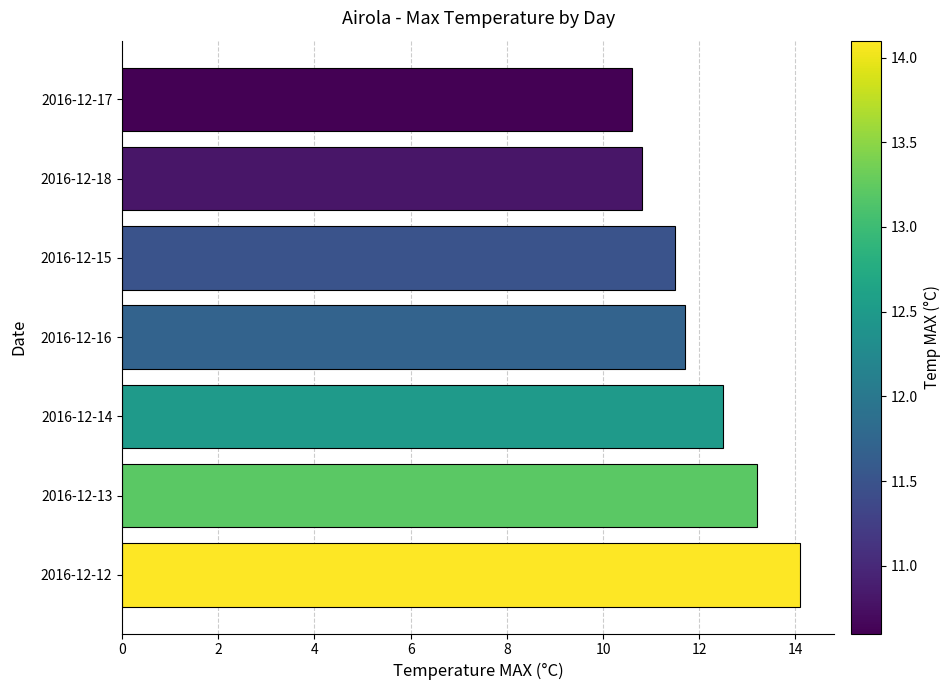

True or false: the data shows 11.7 at 2016-12-16.

True